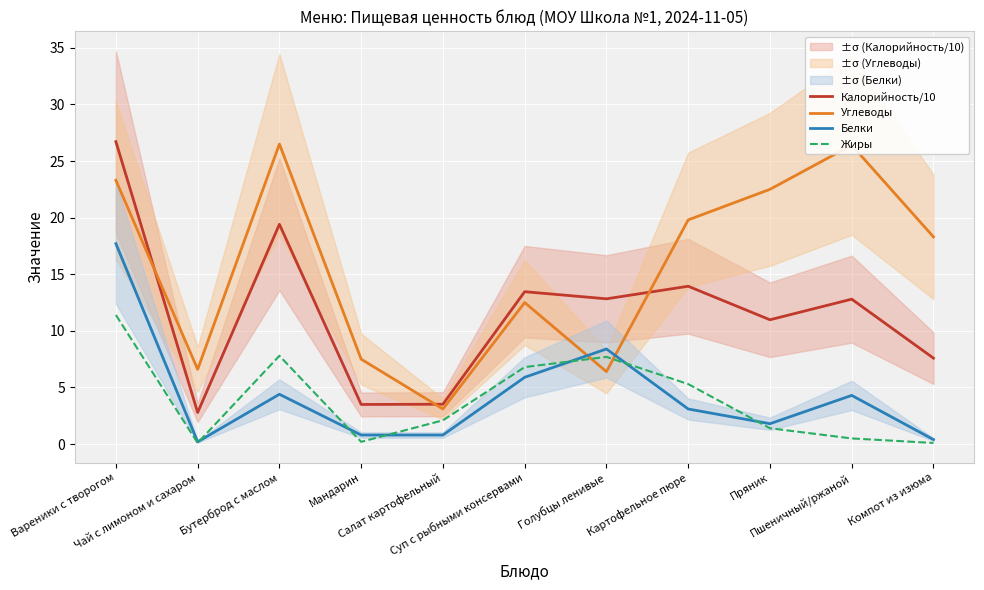

Which series has the widest spread of values?

Калорийность/10